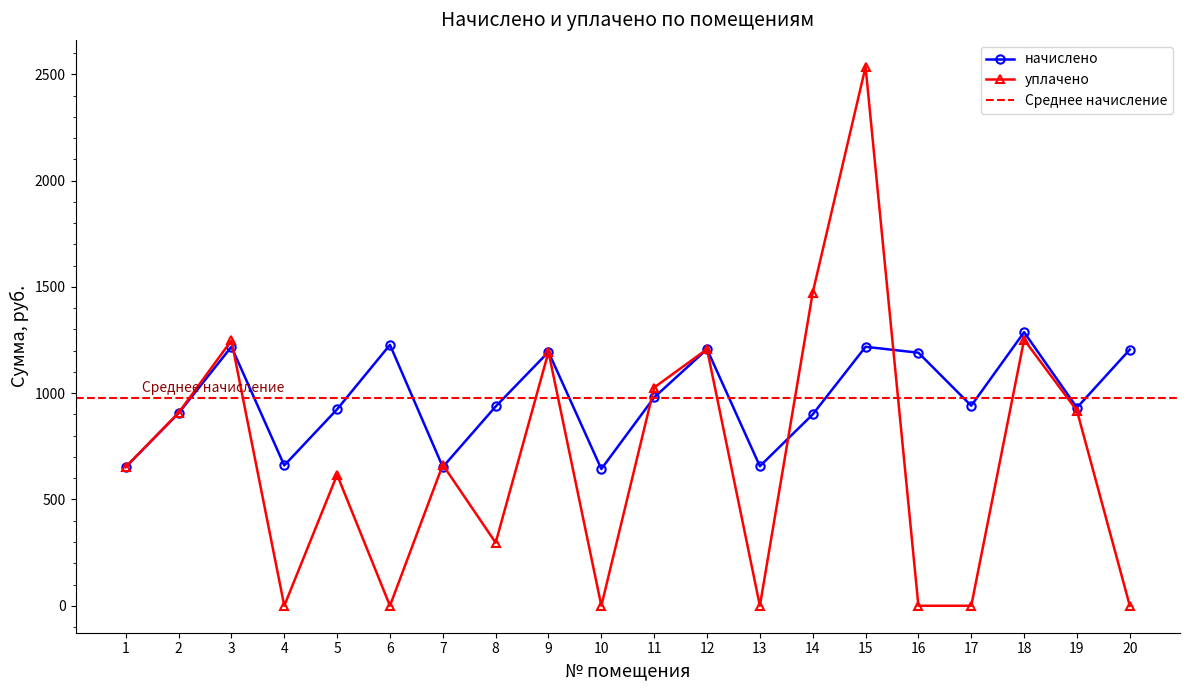

Is it true that начислено equals 980.2 at 11?

True